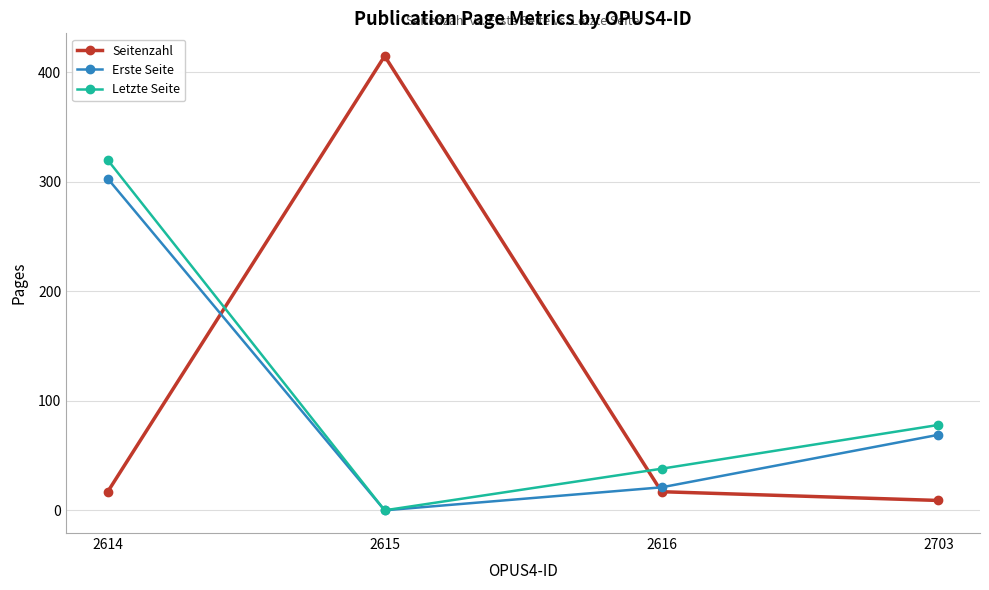

Where is Letzte Seite nearest to the value 160?

2703